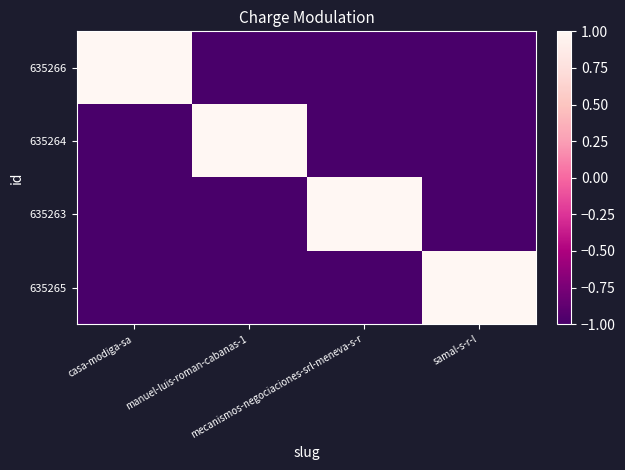

What is the spread (max minus min) of values at casa-modiga-sa?

2